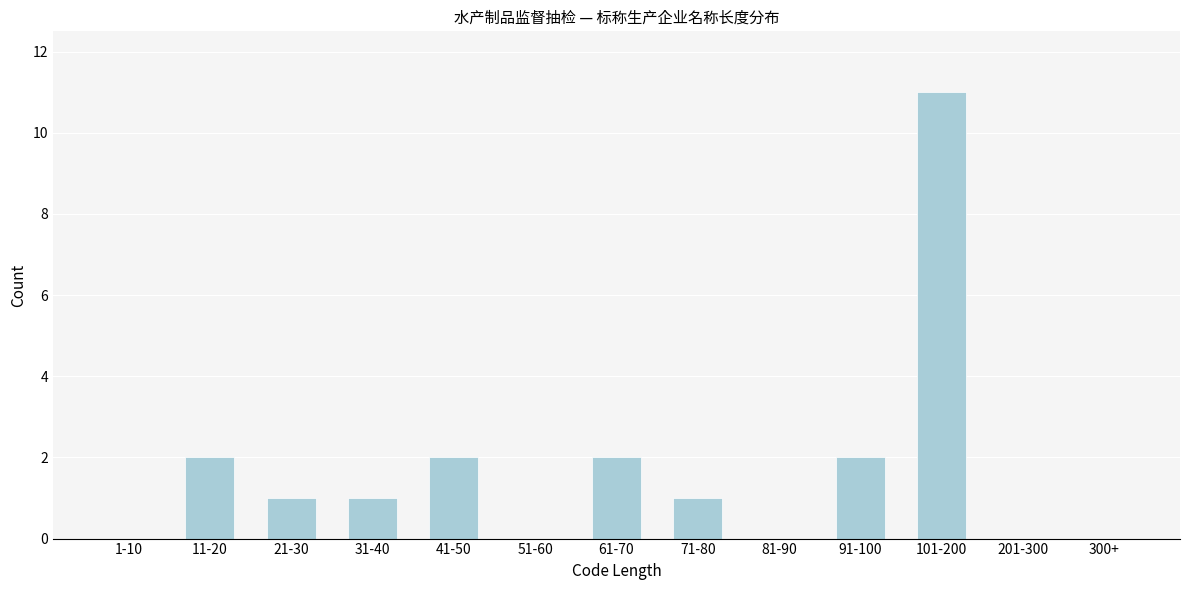

Reading left to right, list all the values displayed in this chart.

1-10=0	11-20=2	21-30=1	31-40=1	41-50=2	51-60=0	61-70=2	71-80=1	81-90=0	91-100=2	101-200=11	201-300=0	300+=0